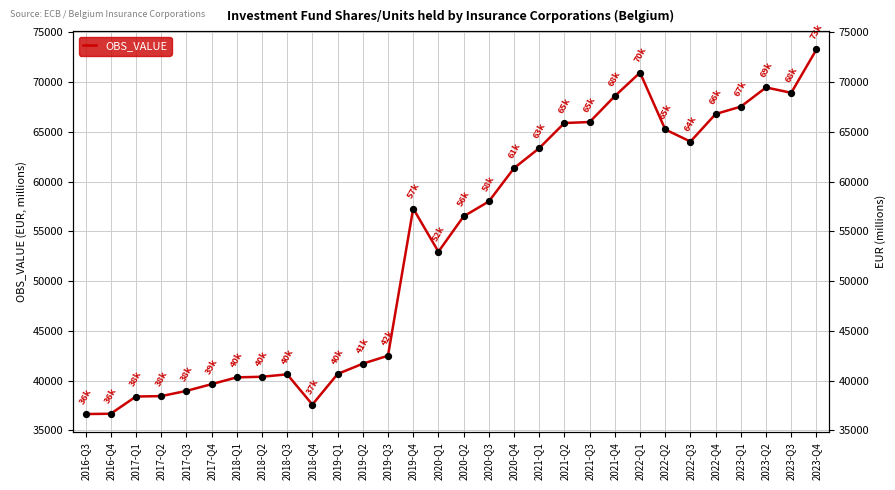

Which has a higher value, 2019-Q4 or 2020-Q1?

2019-Q4